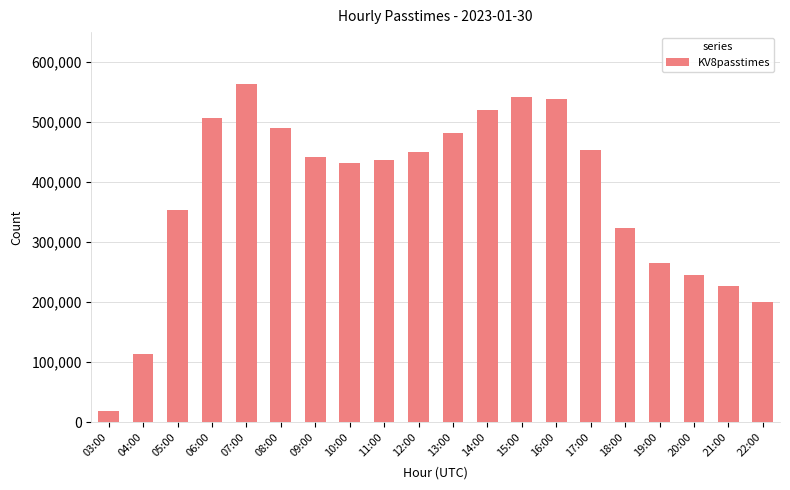

Reading left to right, extract all data points from this chart.

17882	113334	352751	507322	564324	490043	441844	431253	437001	449495	481870	520297	541590	537709	452985	323455	265283	244993	227505	199806